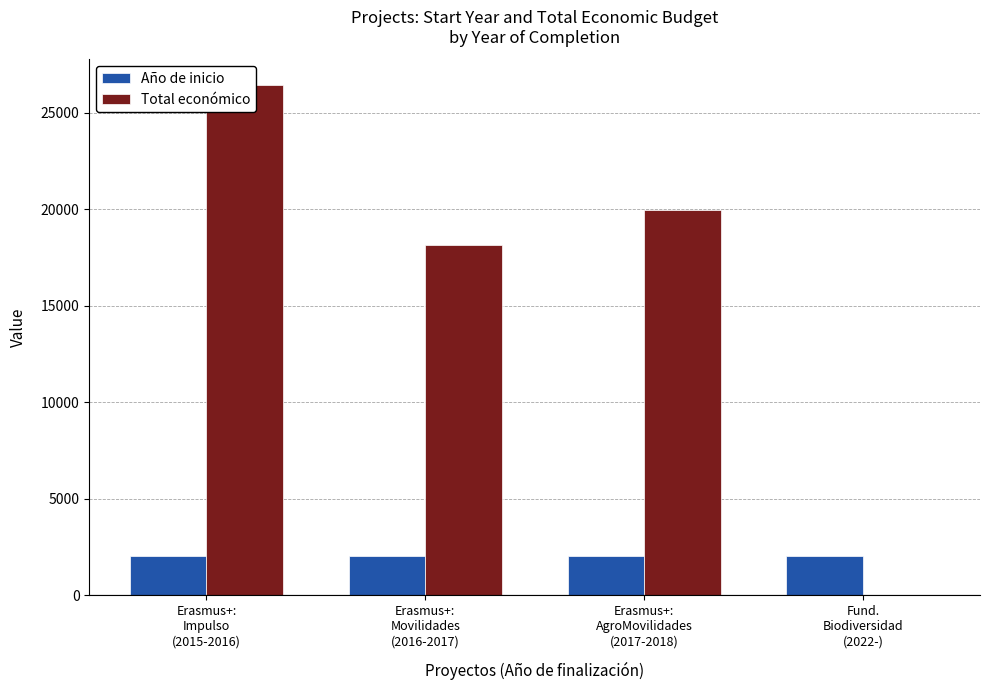

Which series has the largest total across all categories?

Total económico